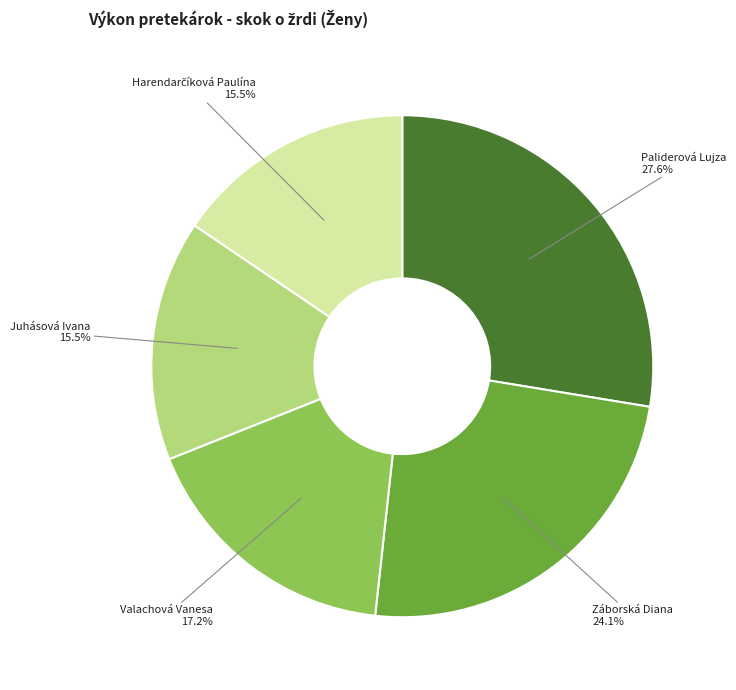

Which slice is the largest?

Paliderová Lujza